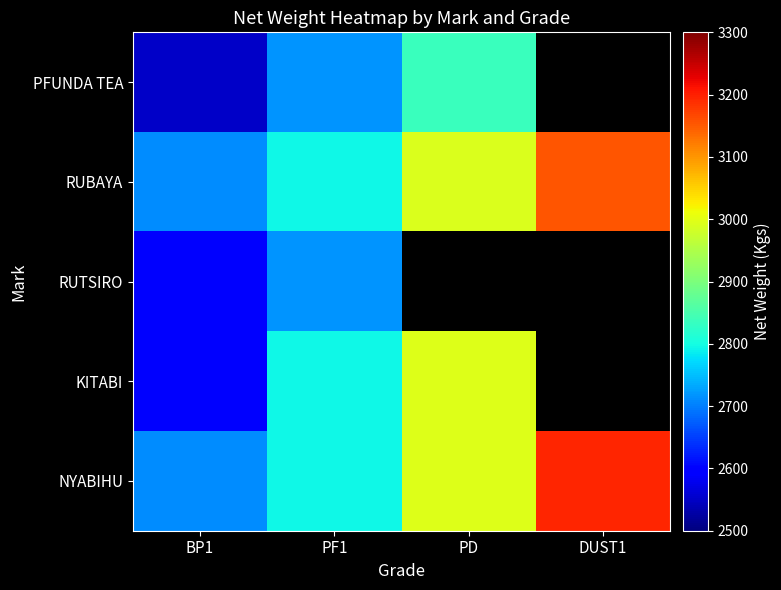

True or false: PFUNDA TEA has a value of 1493.1 at PD.

False